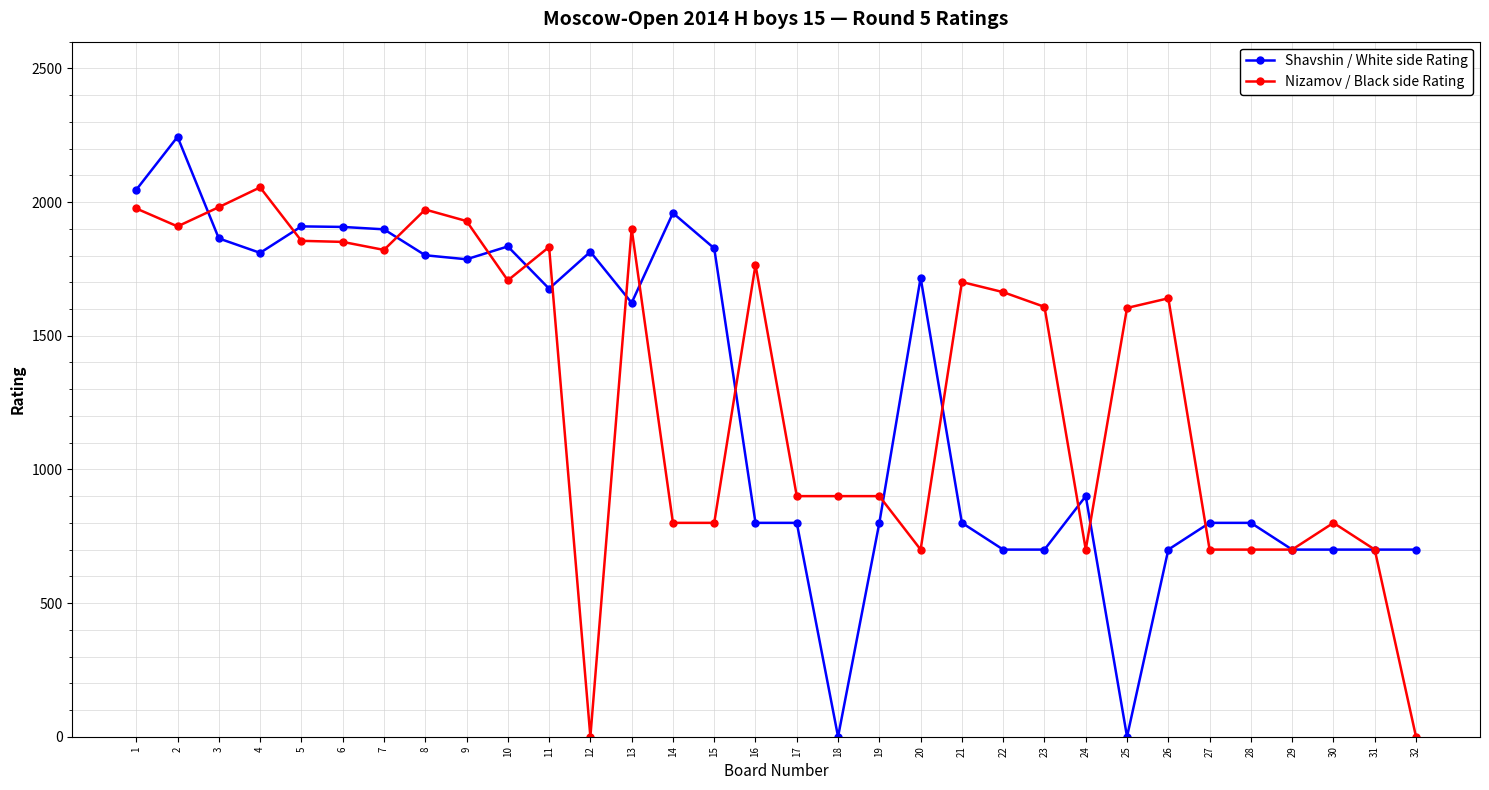

True or false: Nizamov / Black side Rating has a value of 881 at 10.

False